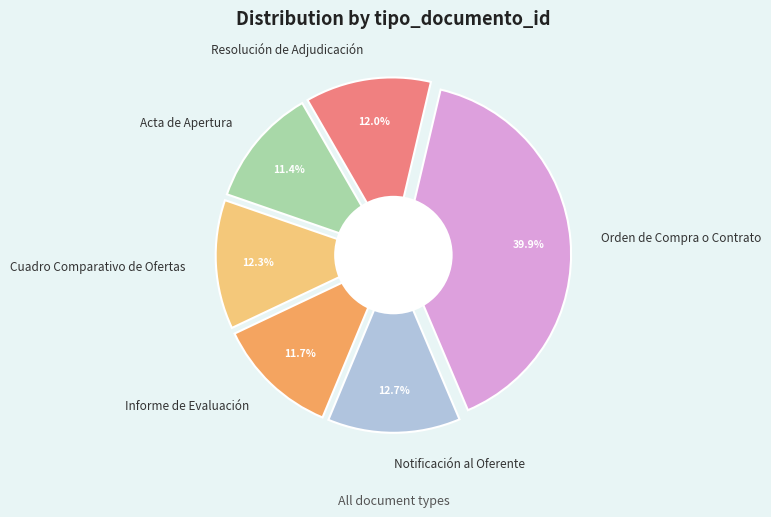

The Acta de Apertura slice represents 11% of the pie. True or false?

True